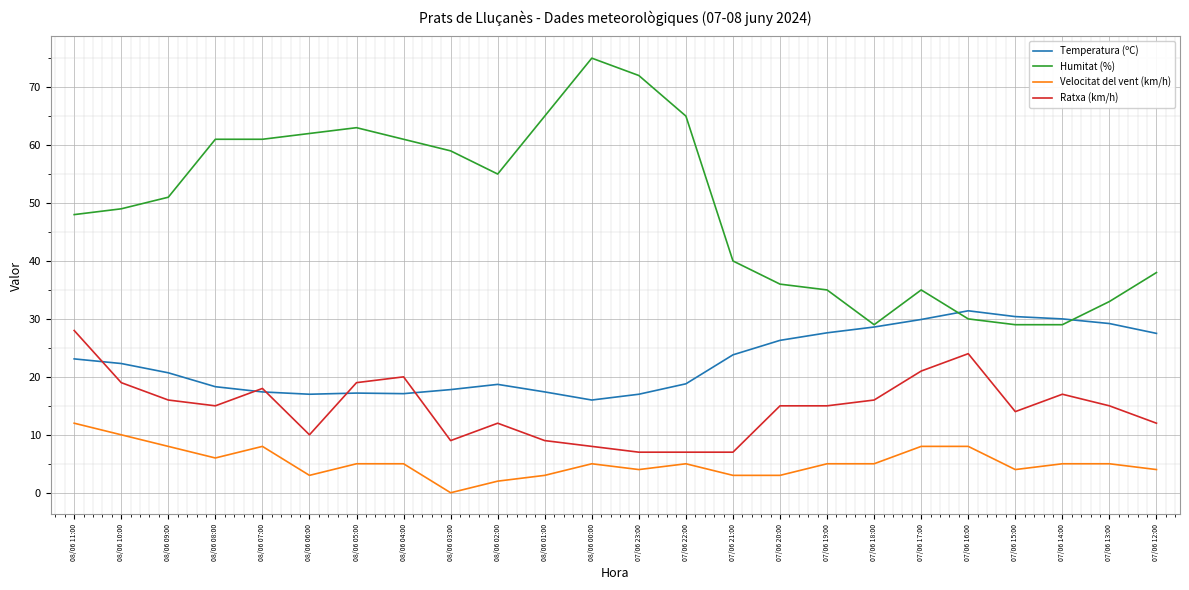

True or false: Velocitat del vent (km/h) and Humitat (%) cross at least once.

False